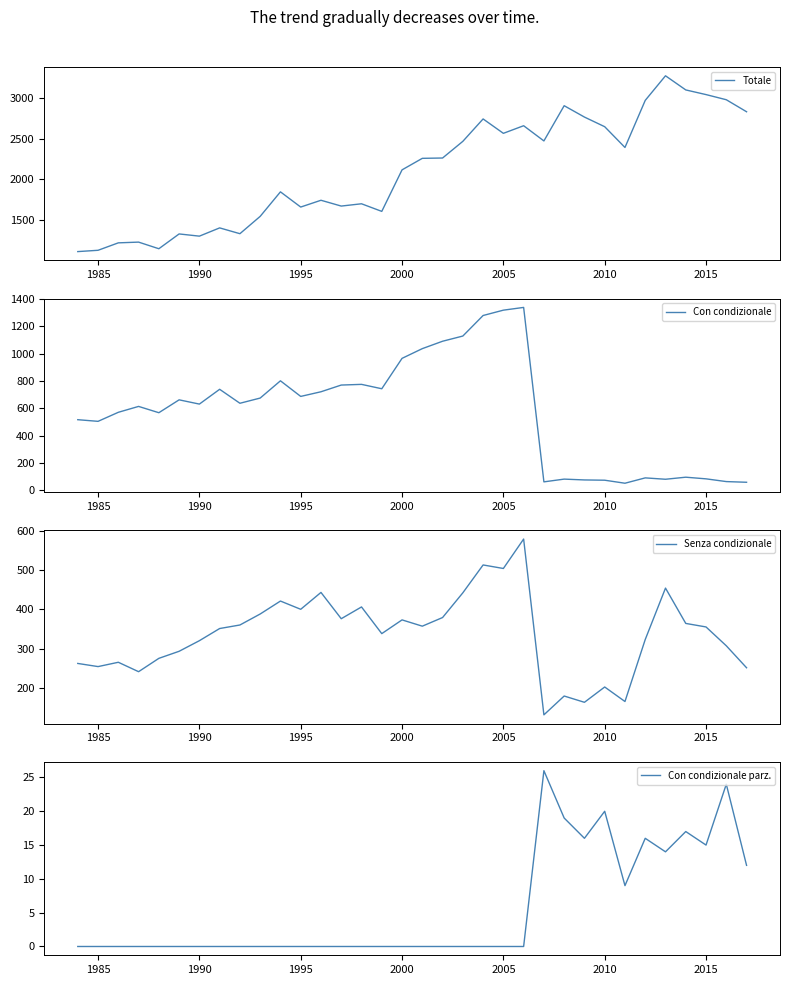

At which label is Con condizionale closest to 695?

1995